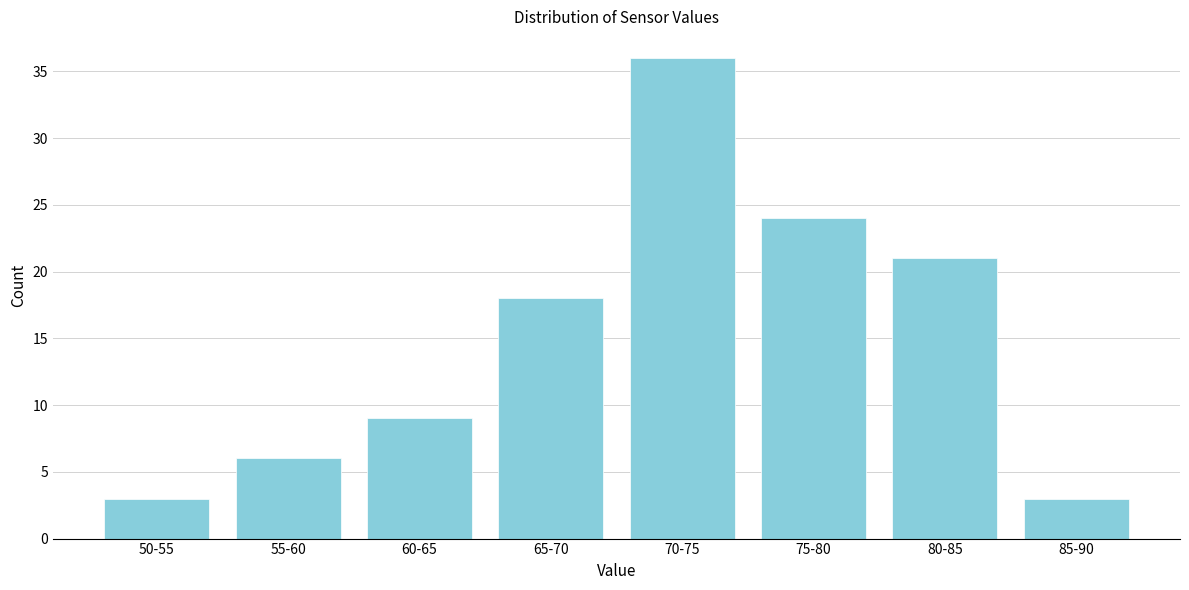

Reading left to right, extract all data points from this chart.

50-55=3	55-60=6	60-65=9	65-70=18	70-75=36	75-80=24	80-85=21	85-90=3